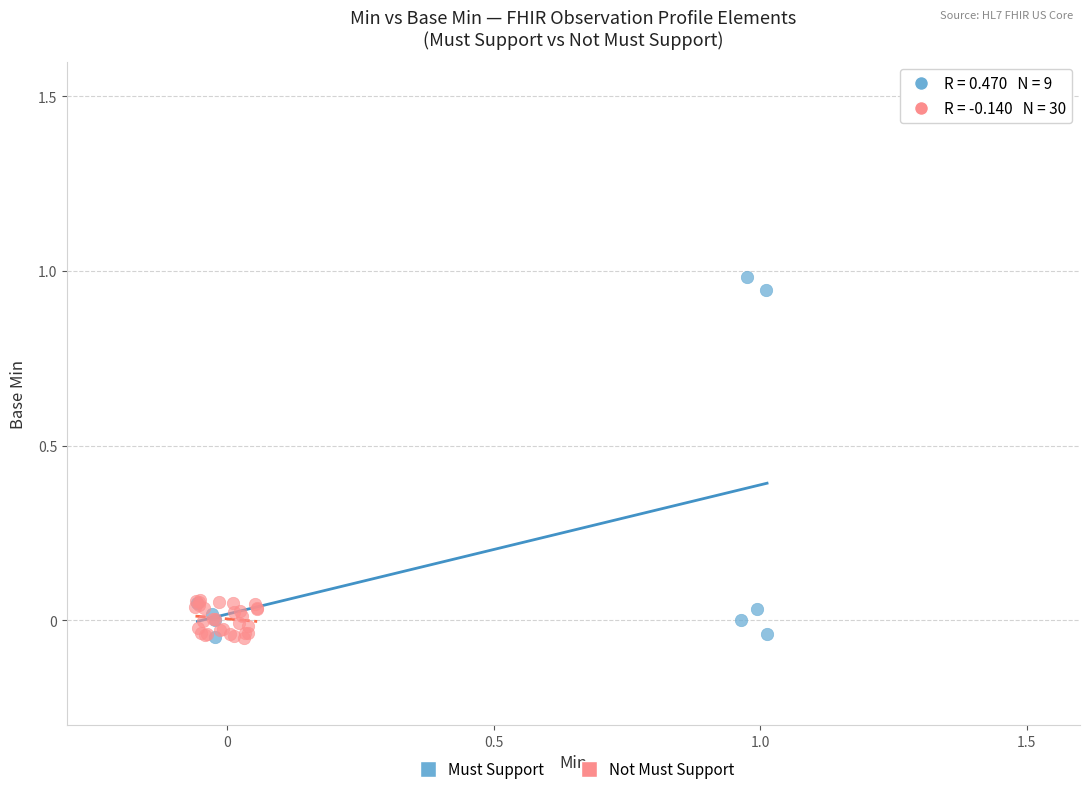

Which series reaches the maximum Y coordinate?

Must Support